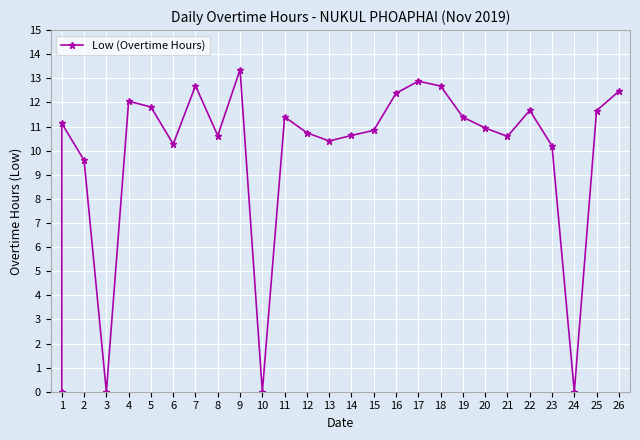

What is the change in value from 1 to 12?

-0.4